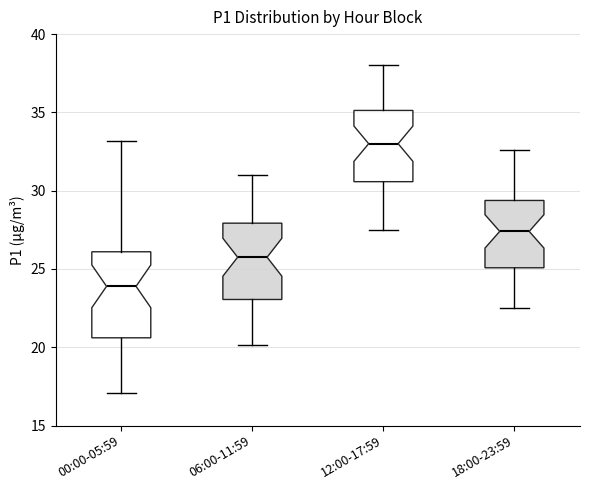

Reading left to right, read every box against the y-axis: the position of its median line, the range the box covers, and the ends of its whiskers. The values are not printed on the chart, so give them approximately, as read against the axis.

00:00-05:59: median 24.0, box 20.5 to 26.0, whiskers 17.0 to 33.0
06:00-11:59: median 26.0, box 23.0 to 28.0, whiskers 20.0 to 31.0
12:00-17:59: median 33.0, box 30.5 to 35.0, whiskers 27.5 to 38.0
18:00-23:59: median 27.5, box 25.0 to 29.5, whiskers 22.5 to 32.5